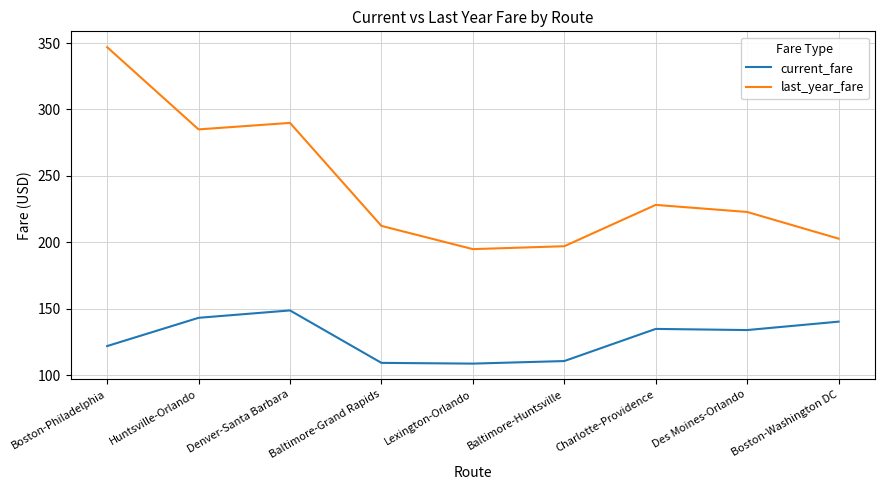

Which category has the highest value across all series?

Boston-Philadelphia